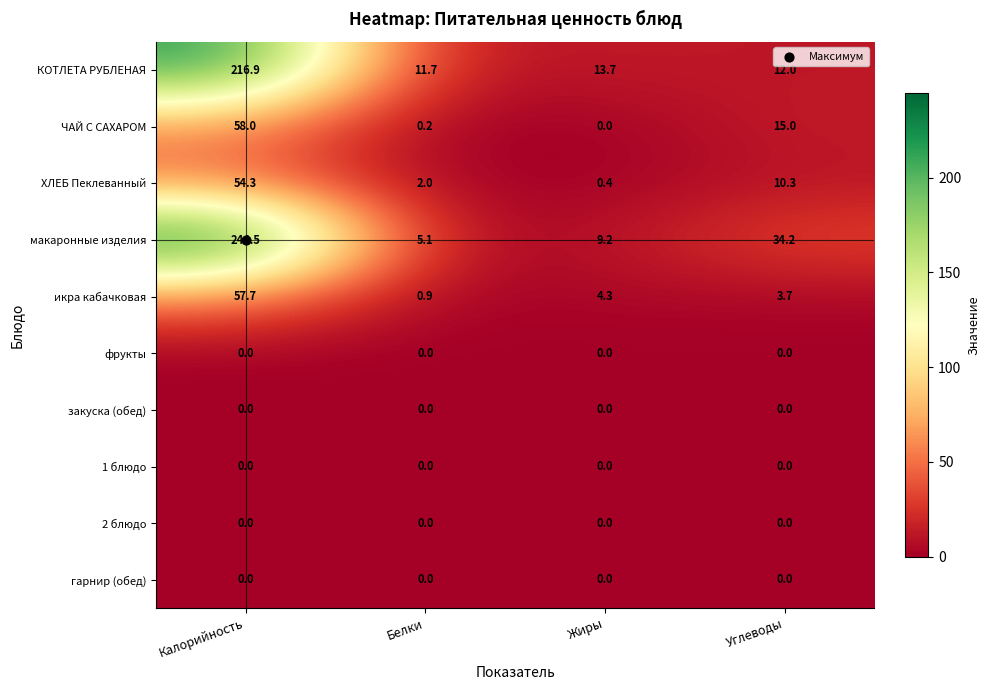

What is the average value of the КОТЛЕТА РУБЛЕНАЯ series?

63.6